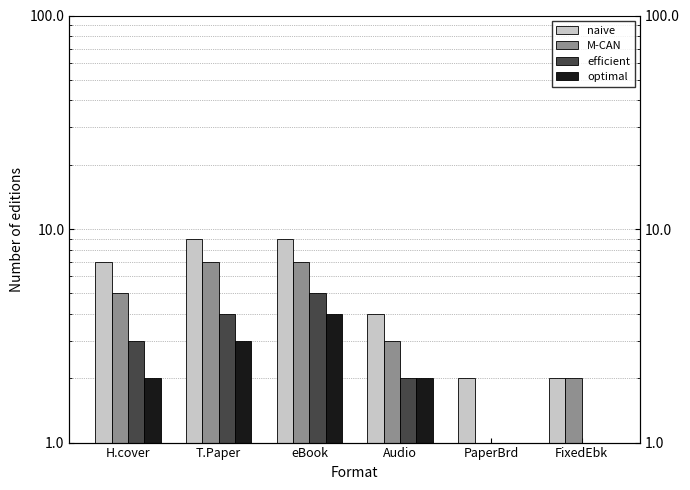

Count the number of data series in this chart.

4